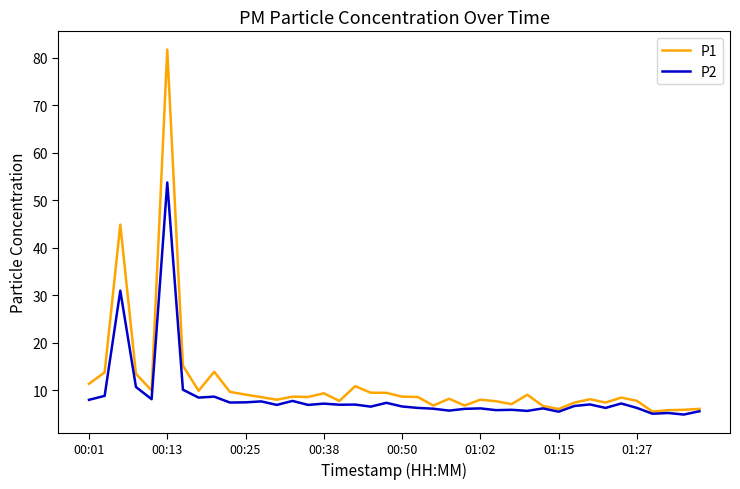

What is the highest value of the P2 series?

53.7